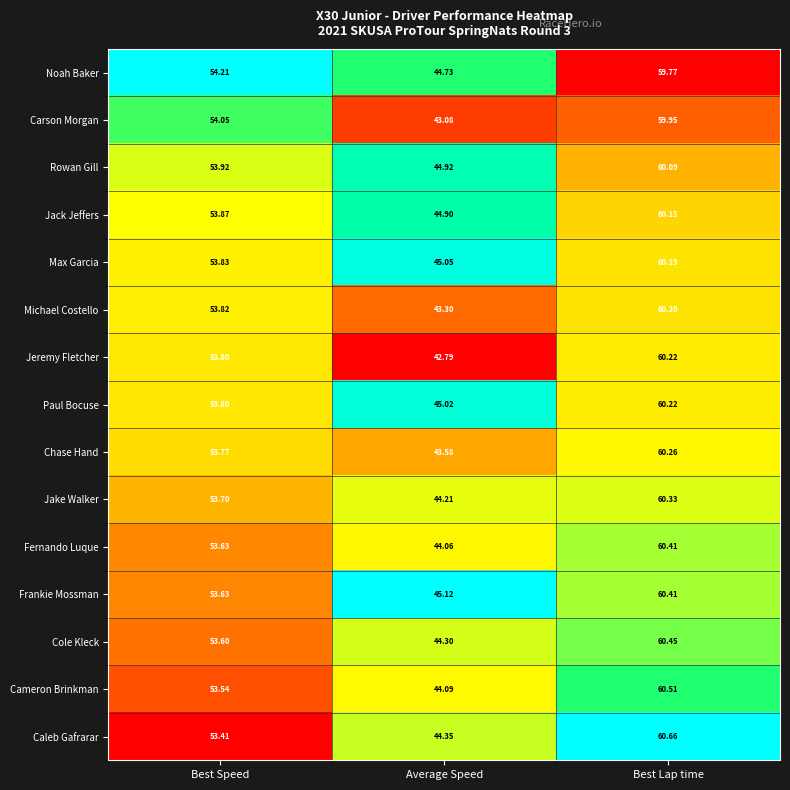

Between Average Speed and Best Lap time, which series saw the biggest shift?

Jeremy Fletcher